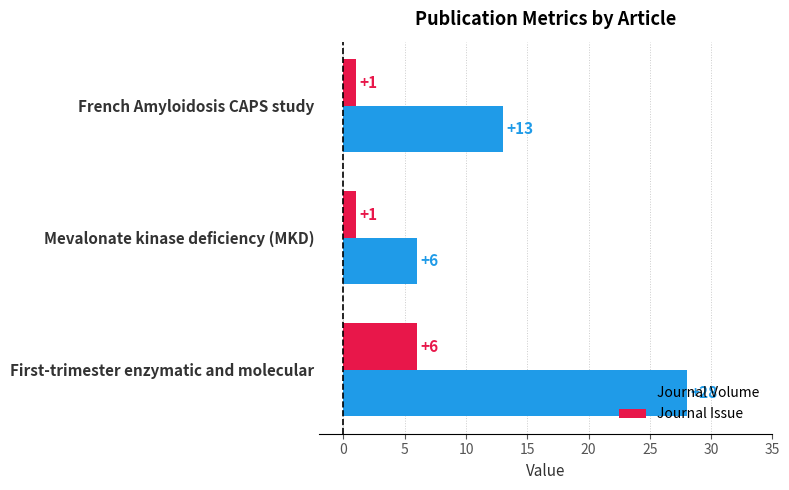

At Mevalonate kinase deficiency (MKD), list the series in order from smallest to largest.

Journal Issue, Journal Volume